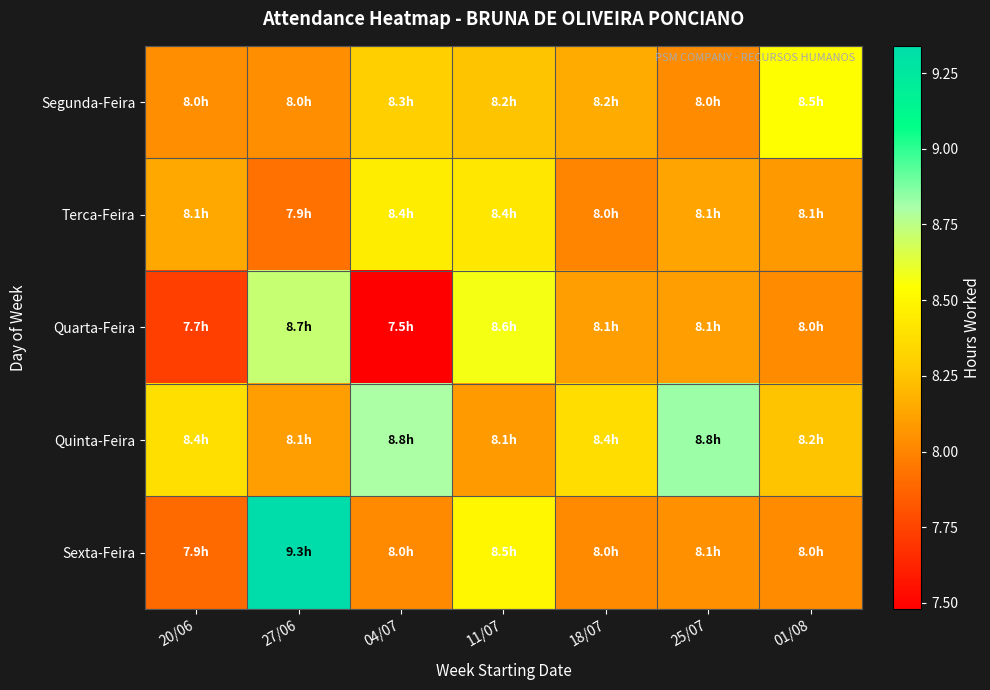

Reading right to left, what are all the values shown in this chart?

Segunda-Feira: 01/08=8.5	25/07=8.0	18/07=8.2	11/07=8.2	04/07=8.3	27/06=8.0	20/06=8.0
Terca-Feira: 01/08=8.1	25/07=8.1	18/07=8.0	11/07=8.4	04/07=8.4	27/06=7.9	20/06=8.1
Quarta-Feira: 01/08=8.0	25/07=8.1	18/07=8.1	11/07=8.6	04/07=7.5	27/06=8.7	20/06=7.7
Quinta-Feira: 01/08=8.2	25/07=8.8	18/07=8.4	11/07=8.1	04/07=8.8	27/06=8.1	20/06=8.4
Sexta-Feira: 01/08=8.0	25/07=8.1	18/07=8.0	11/07=8.5	04/07=8.0	27/06=9.3	20/06=7.9